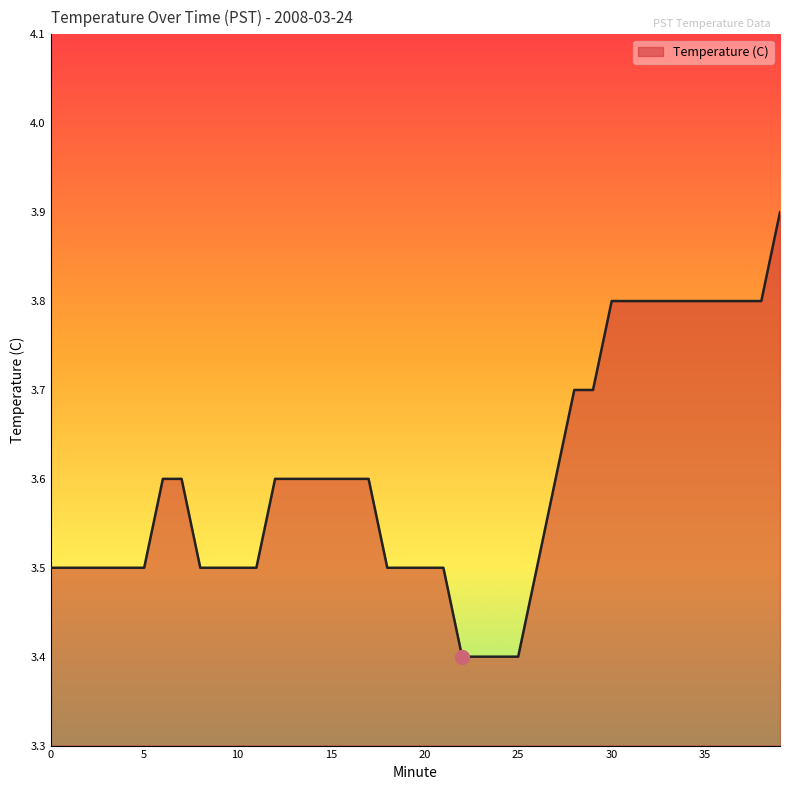

What is the difference between the maximum and minimum values?

0.5